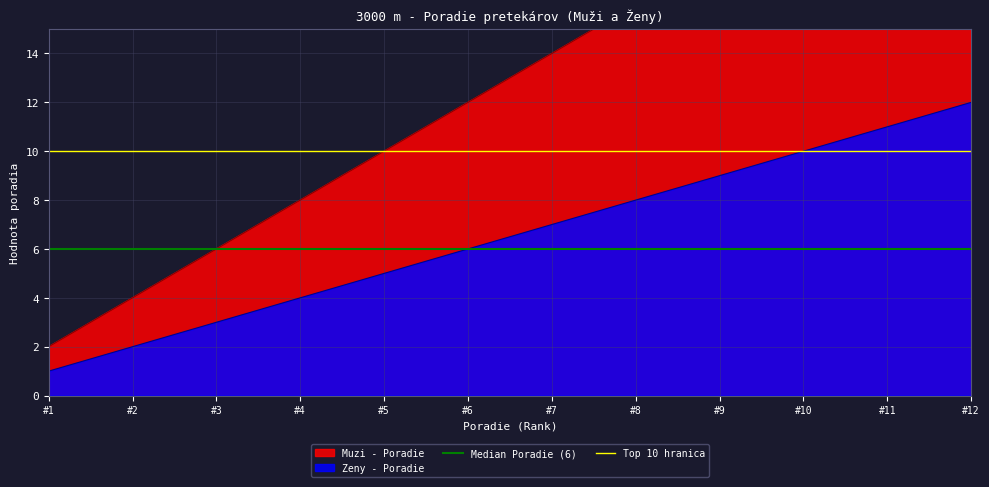

Is it true that Top 10 hranica equals 10 at #1?

True